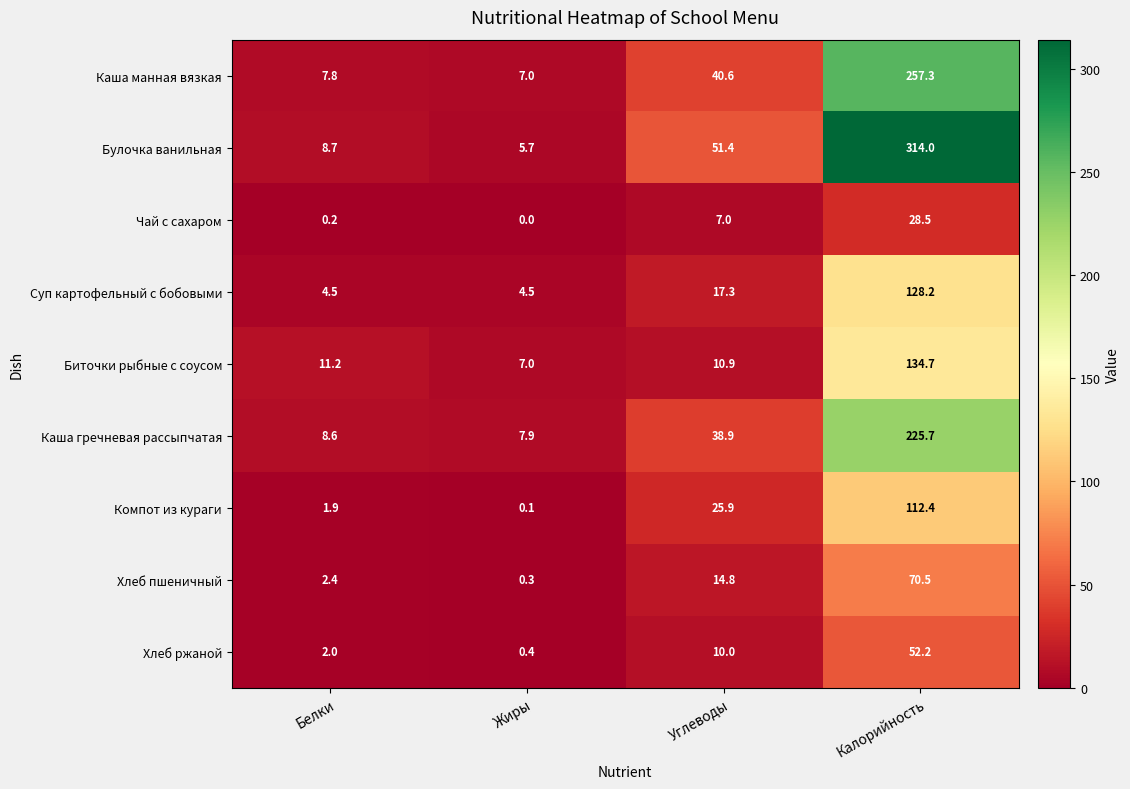

At how many categories does at least one series exceed 138?

1